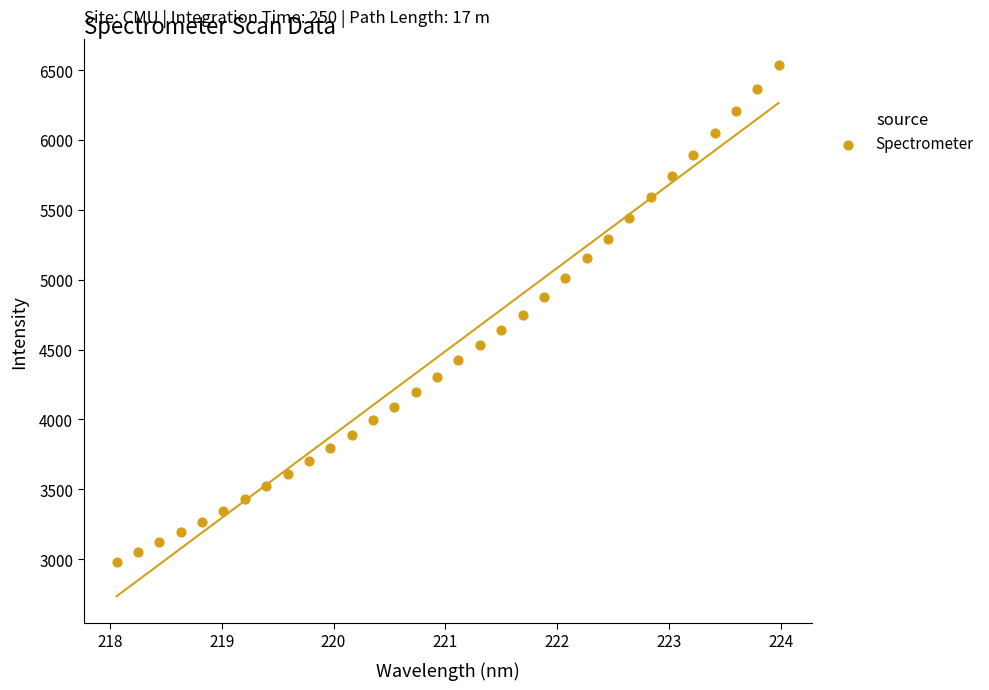

What is the range of X values (max minus min)?

5.9